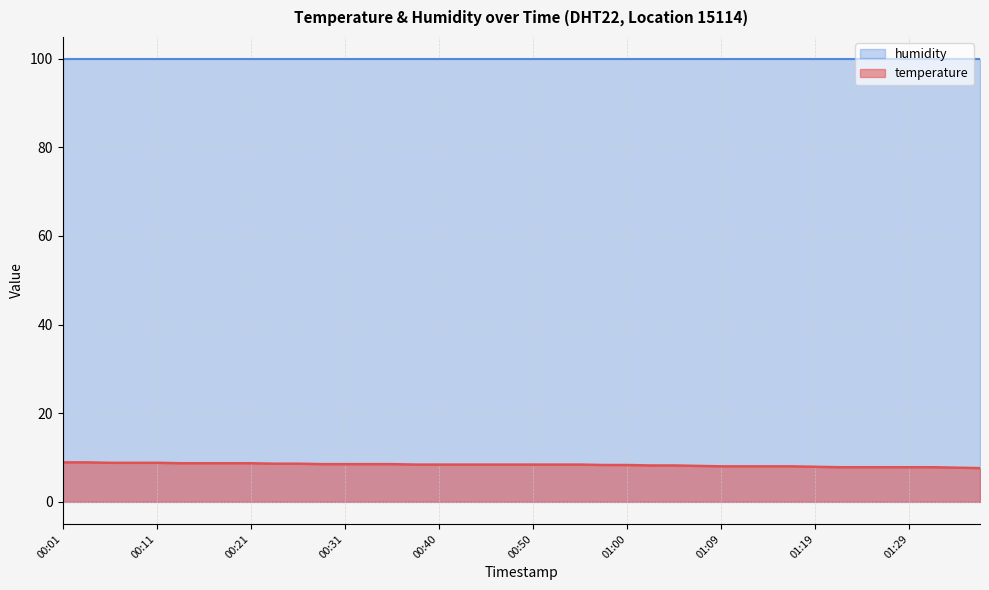

True or false: the data has more than 2 interior local peaks.

False